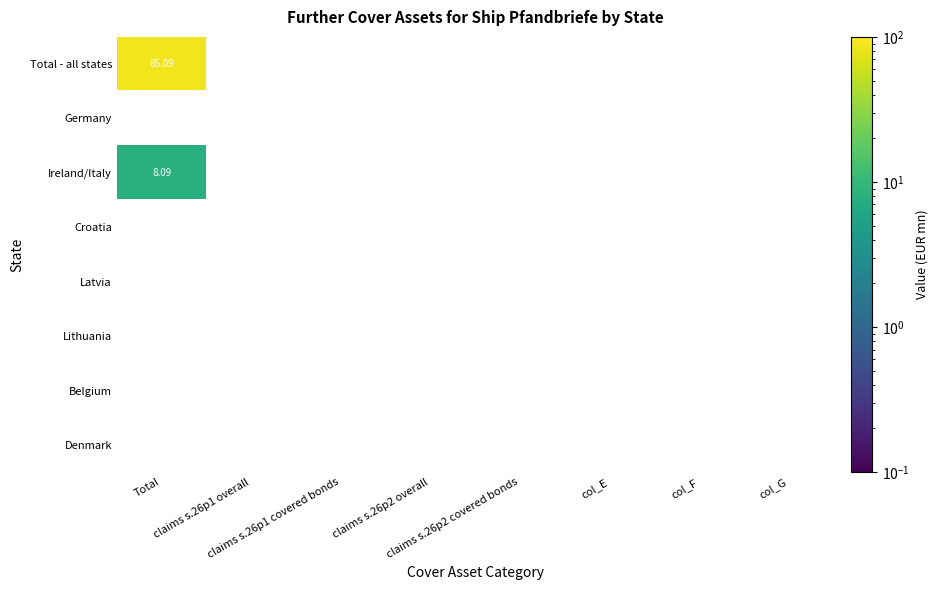

Reading right to left, transcribe all the data shown in this chart.

Total - all states: col_G=0.0	col_F=0.0	col_E=0.0	claims s.26p2 covered bonds=0.0	claims s.26p2 overall=0.0	claims s.26p1 covered bonds=0.0	claims s.26p1 overall=0.0	Total=85.1
Germany: col_G=0.0	col_F=0.0	col_E=0.0	claims s.26p2 covered bonds=0.0	claims s.26p2 overall=0.0	claims s.26p1 covered bonds=0.0	claims s.26p1 overall=0.0	Total=0.0
Ireland/Italy: col_G=0.0	col_F=0.0	col_E=0.0	claims s.26p2 covered bonds=0.0	claims s.26p2 overall=0.0	claims s.26p1 covered bonds=0.0	claims s.26p1 overall=0.0	Total=8.1
Croatia: col_G=0.0	col_F=0.0	col_E=0.0	claims s.26p2 covered bonds=0.0	claims s.26p2 overall=0.0	claims s.26p1 covered bonds=0.0	claims s.26p1 overall=0.0	Total=0.0
Latvia: col_G=0.0	col_F=0.0	col_E=0.0	claims s.26p2 covered bonds=0.0	claims s.26p2 overall=0.0	claims s.26p1 covered bonds=0.0	claims s.26p1 overall=0.0	Total=0.0
Lithuania: col_G=0.0	col_F=0.0	col_E=0.0	claims s.26p2 covered bonds=0.0	claims s.26p2 overall=0.0	claims s.26p1 covered bonds=0.0	claims s.26p1 overall=0.0	Total=0.0
Belgium: col_G=0.0	col_F=0.0	col_E=0.0	claims s.26p2 covered bonds=0.0	claims s.26p2 overall=0.0	claims s.26p1 covered bonds=0.0	claims s.26p1 overall=0.0	Total=0.0
Denmark: col_G=0.0	col_F=0.0	col_E=0.0	claims s.26p2 covered bonds=0.0	claims s.26p2 overall=0.0	claims s.26p1 covered bonds=0.0	claims s.26p1 overall=0.0	Total=0.0